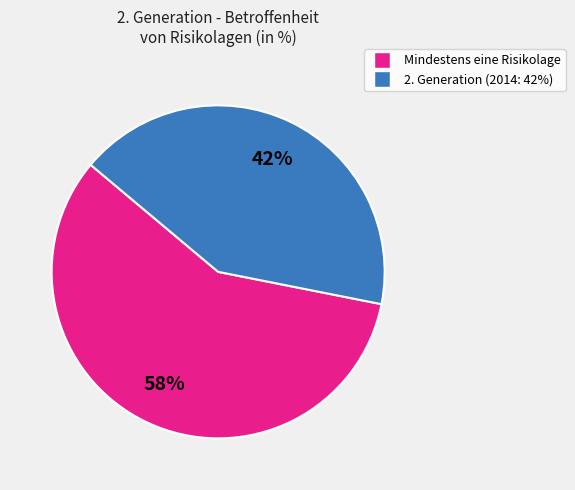

To the nearest percent, what is the difference between the largest and smallest slice percentages?

16%